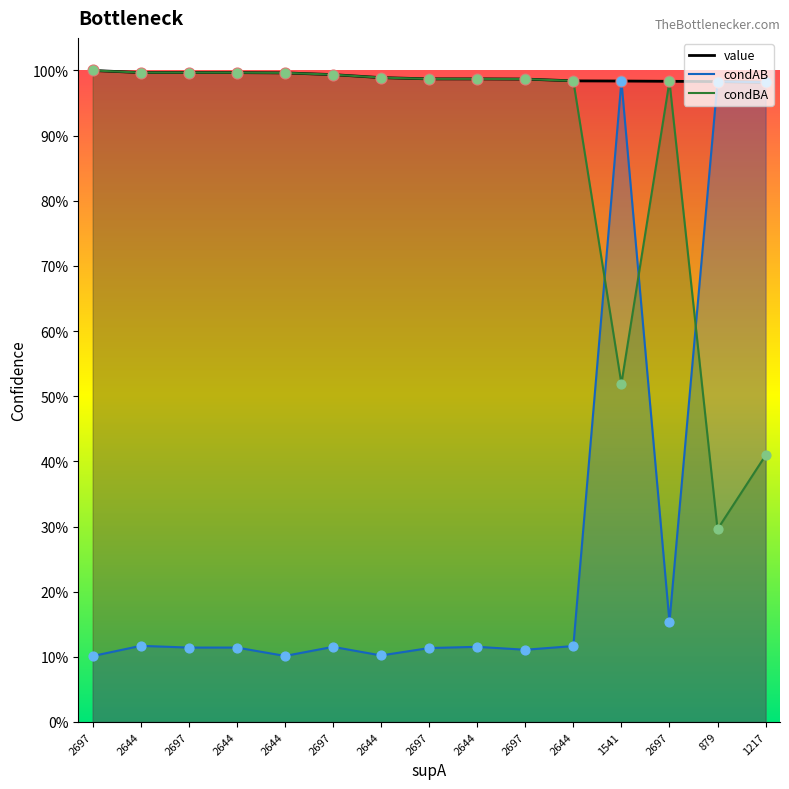

At how many categories does at least one series exceed 0?

15